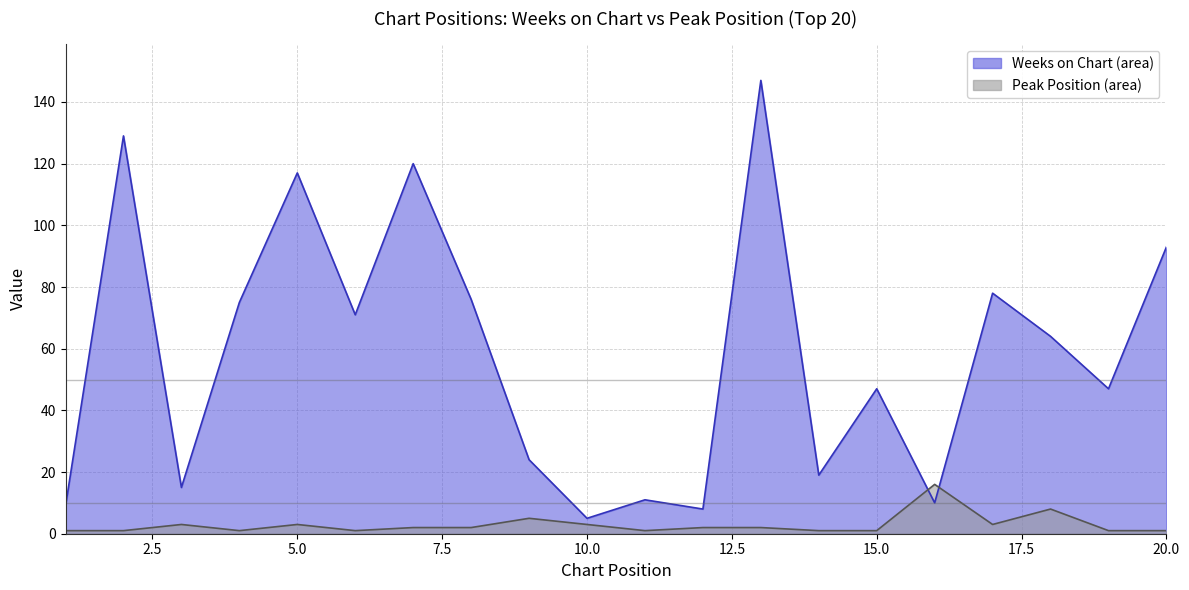

Between 19 and 17, which is larger?

17